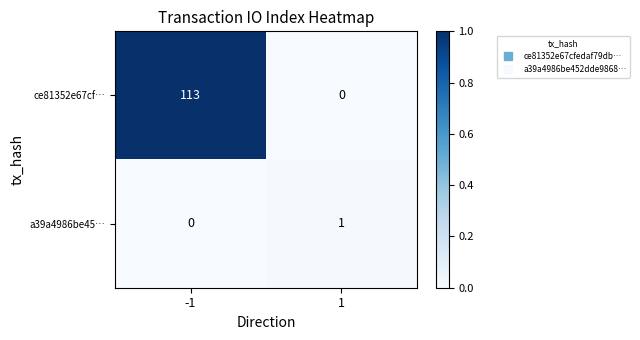

Reading left to right, extract all data points from this chart.

ce81352e67cf…: 113	0
a39a4986be45…: 0	1